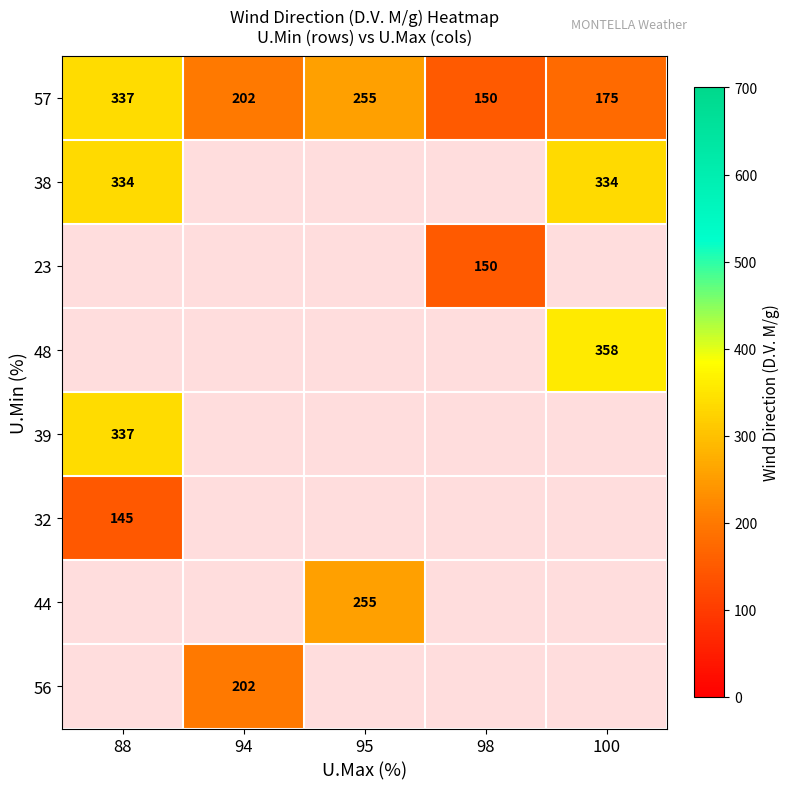

What is the maximum value shown in the chart?

358.0